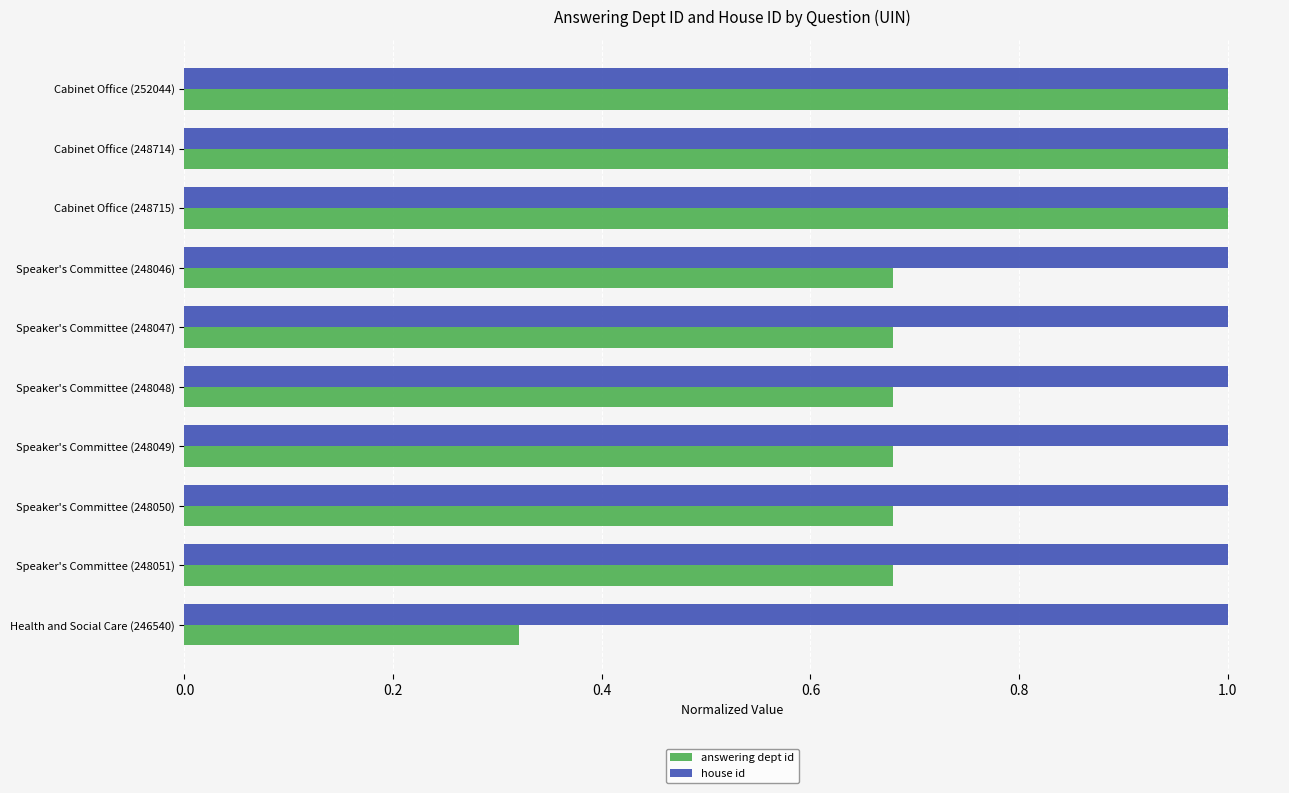

Count the answering dept id values in the range 0 to 1.

10